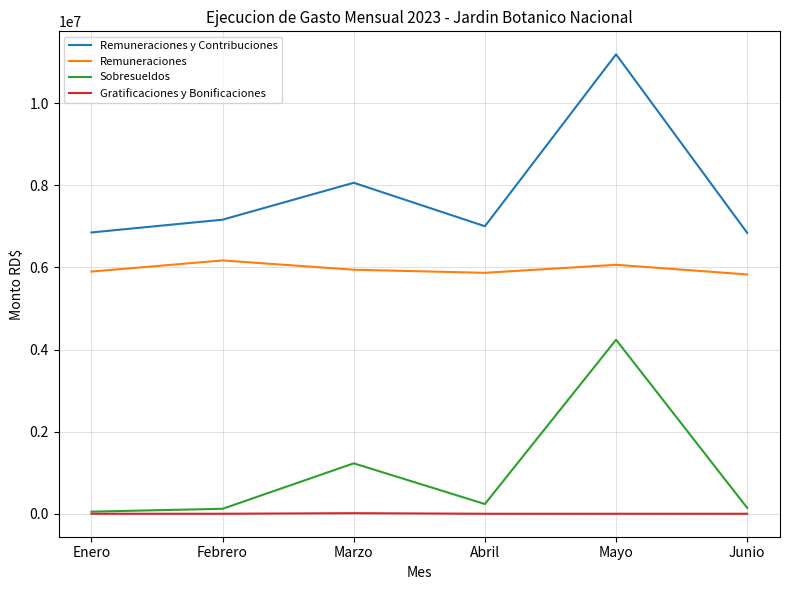

What is the difference between the Remuneraciones y Contribuciones values at Abril and Junio?

161781.9